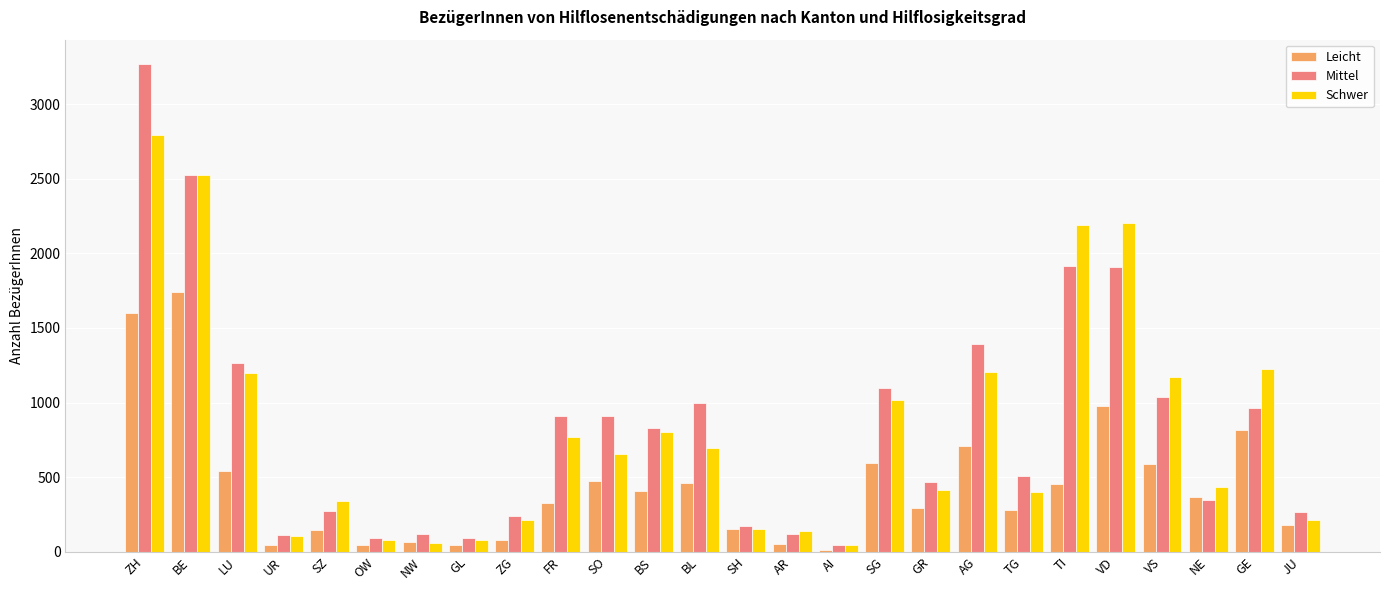

What is the highest value of the Mittel series?

3270